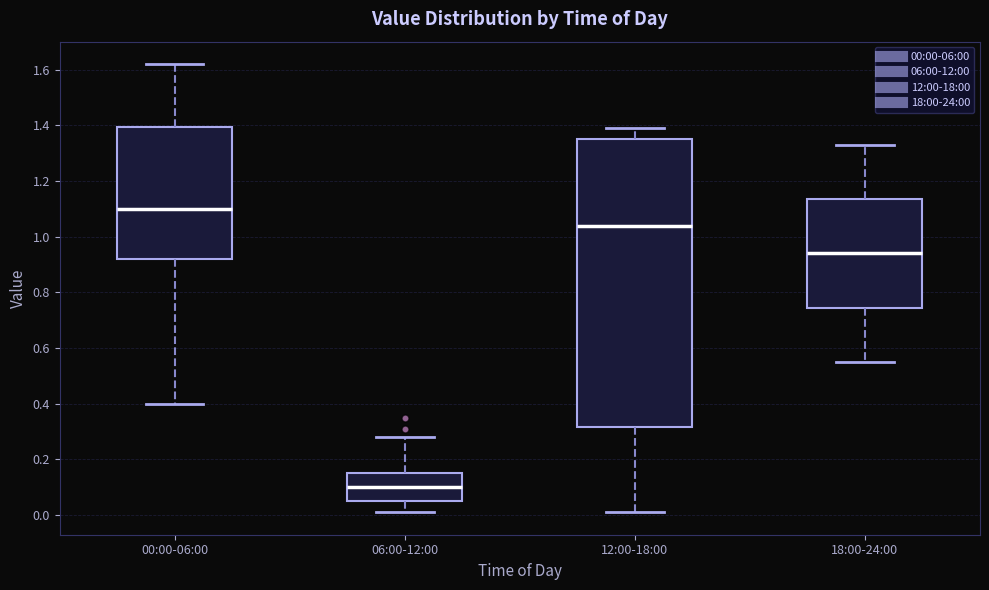

Which box has the lowest median line?

06:00-12:00